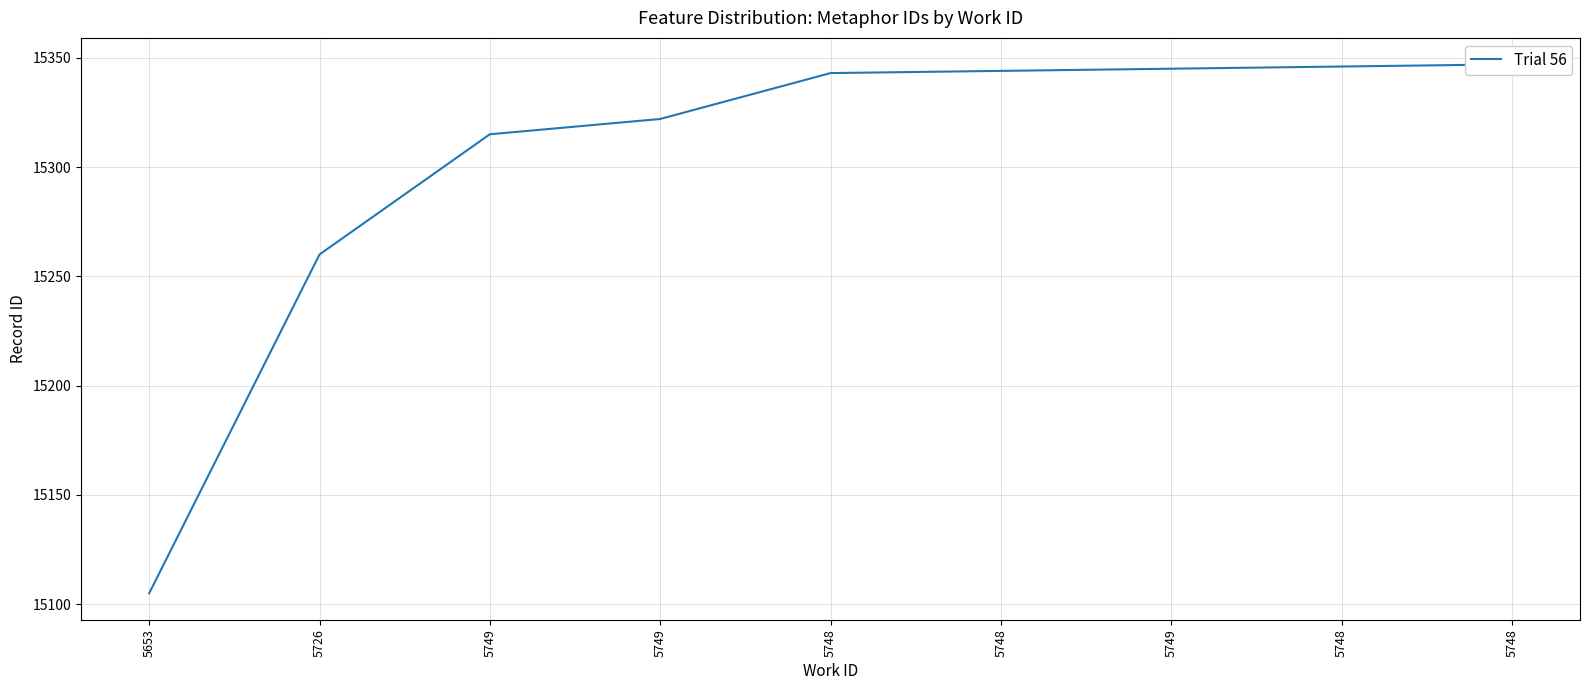

List the labels in order of value, smallest first.

5653, 5726, 5749, 5749, 5748, 5748, 5749, 5748, 5748